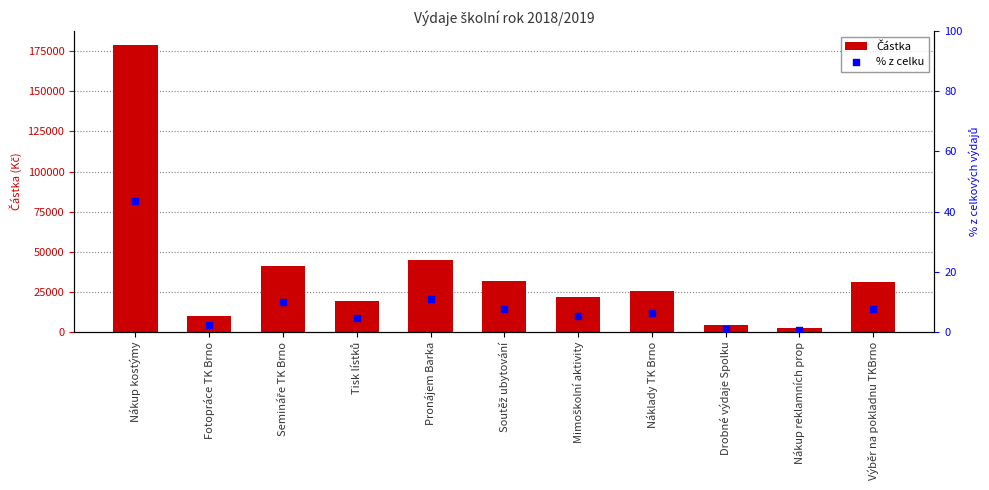

What are all the series names shown in the legend?

Částka, % z celku